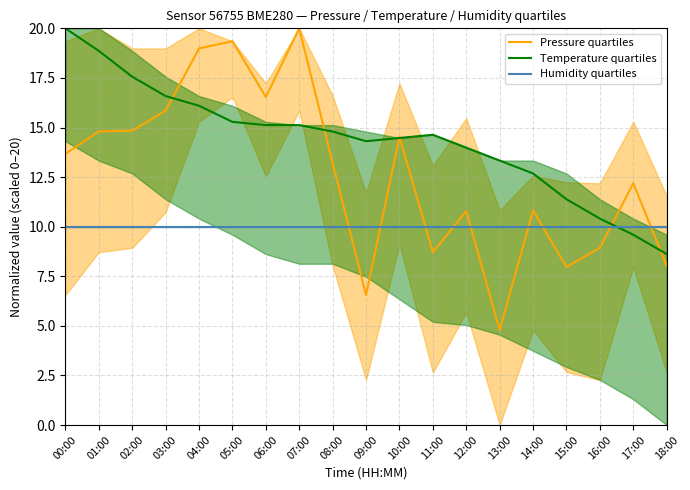

Does the chart display data point markers on the line(s)?

No